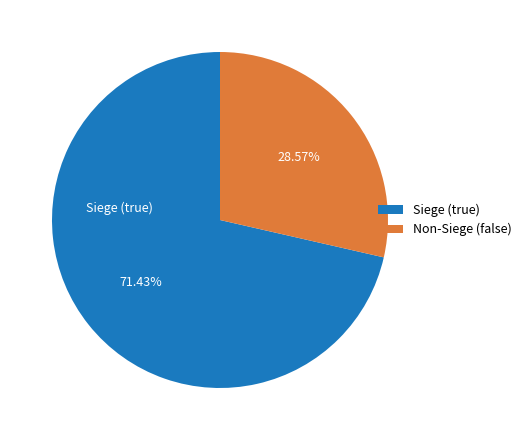

How many segments does this pie chart have?

2